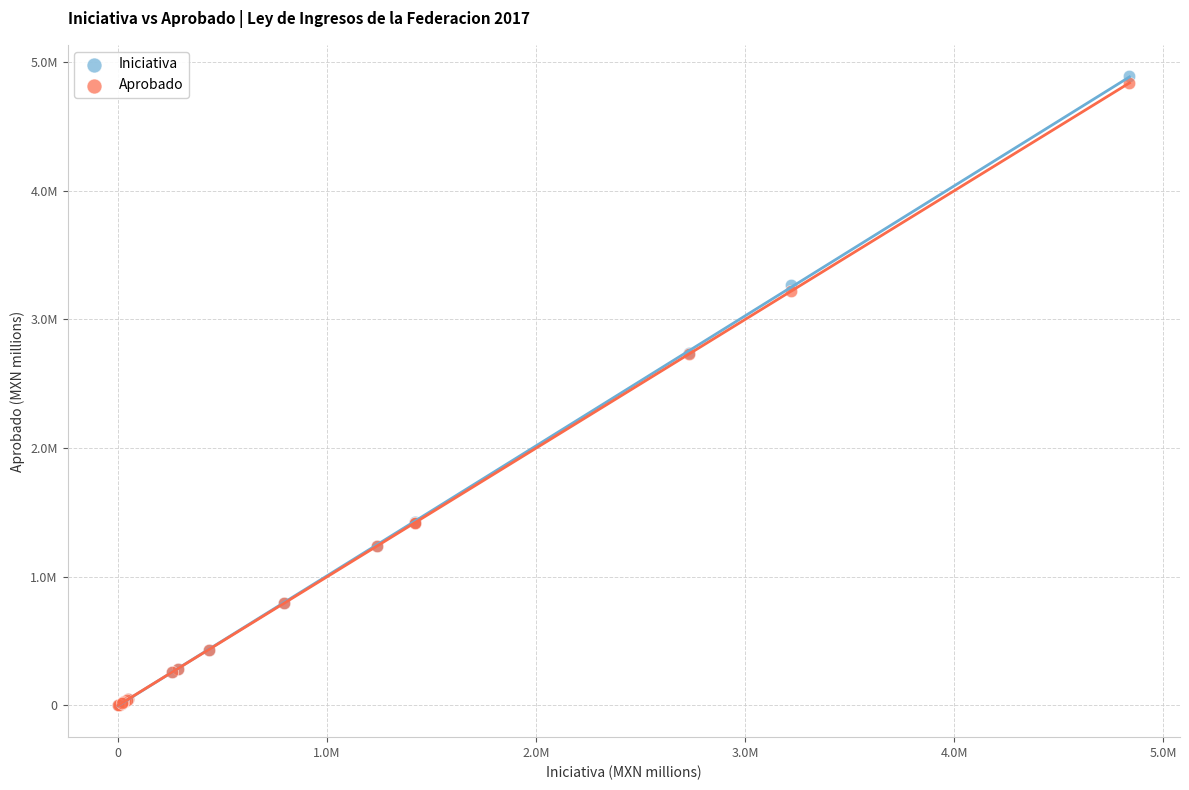

Which series has the widest spread of Y values?

Iniciativa